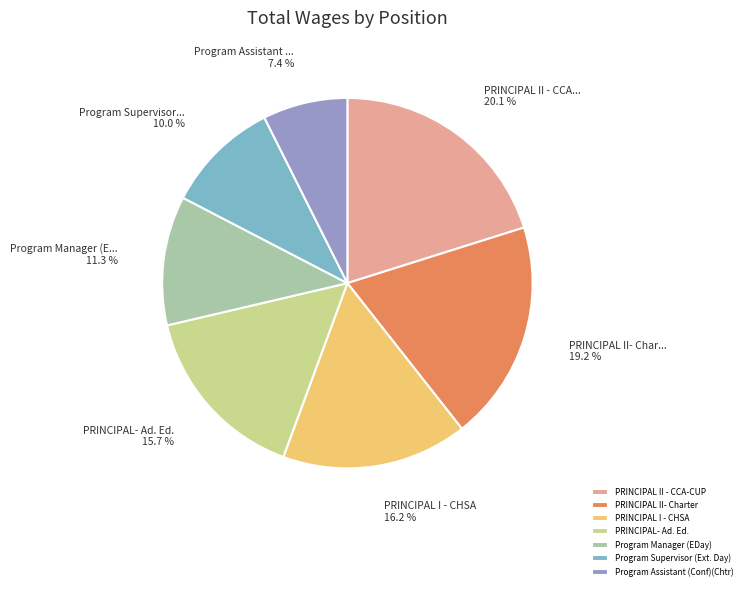

Count the number of slices in the pie.

7